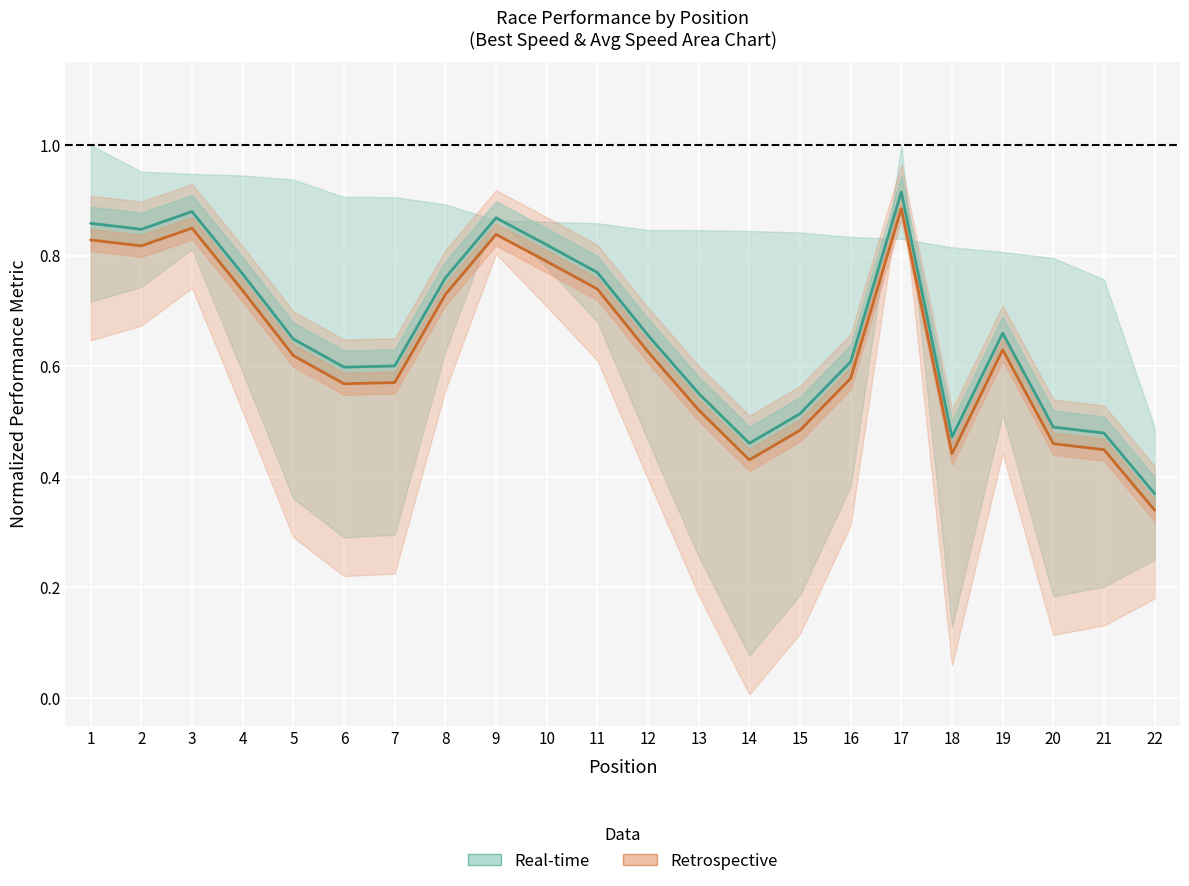

At which category is the sum across all series the highest?

17